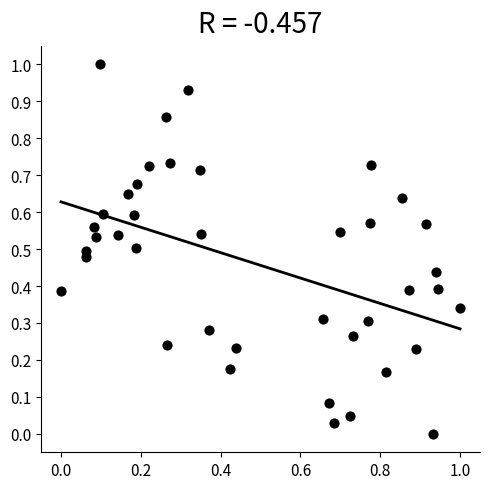

What is the range of X values (max minus min)?

1.0